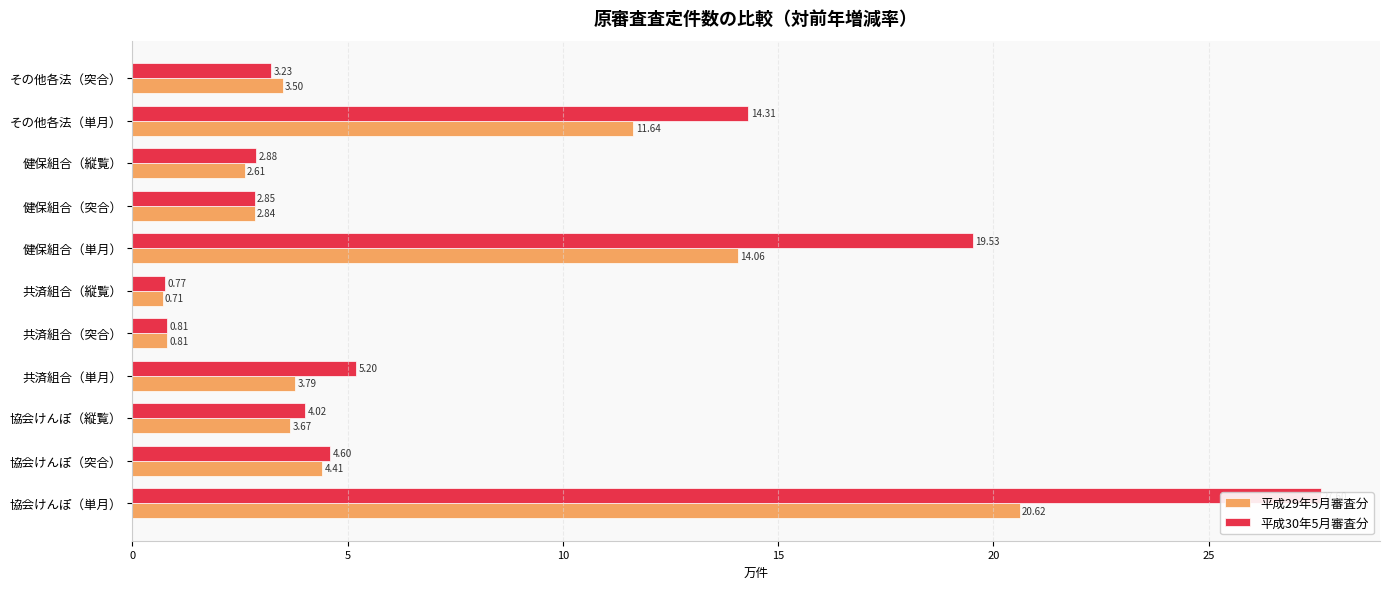

The 平成29年5月審査分 series shows 4.4 at 5. True or false?

True